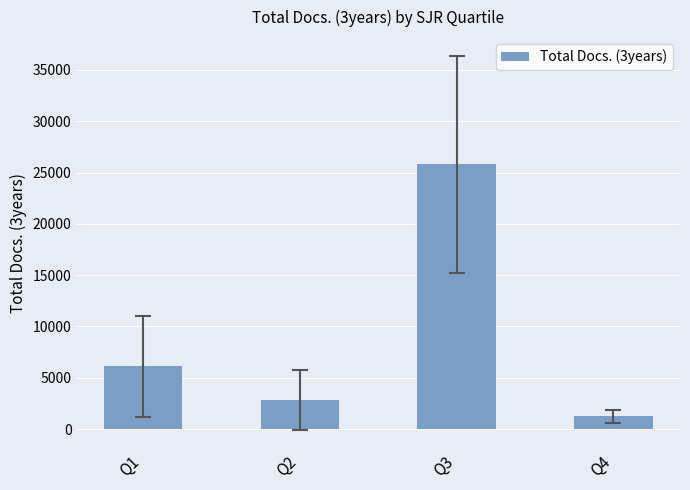

List the labels in order of value, largest first.

Q3, Q1, Q2, Q4